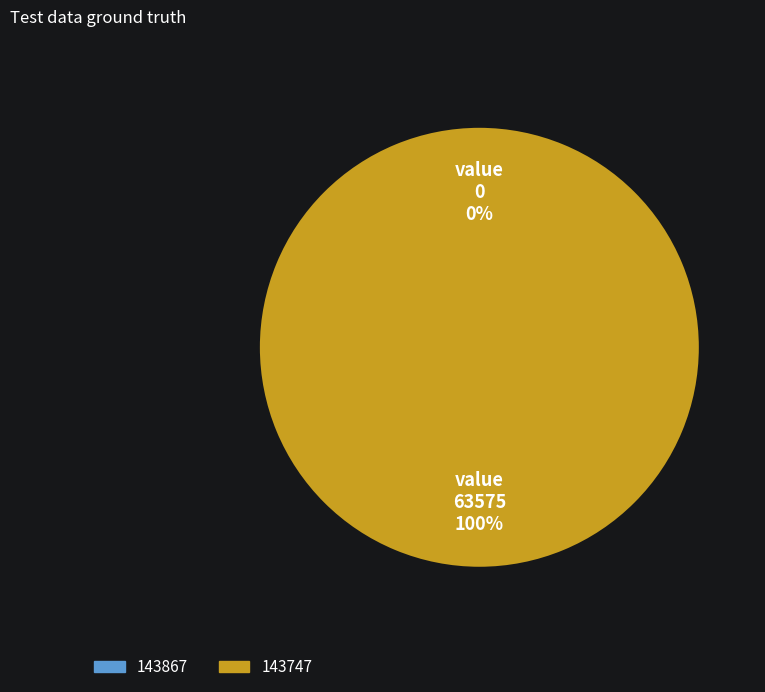

The 143747 slice represents 100% of the pie. True or false?

True